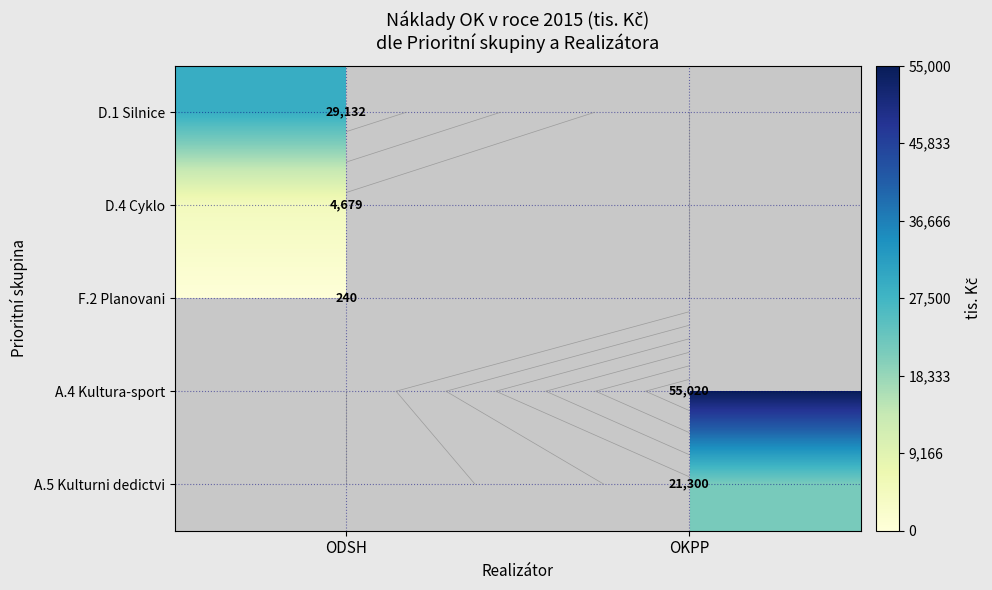

Count the number of categories in the chart.

2